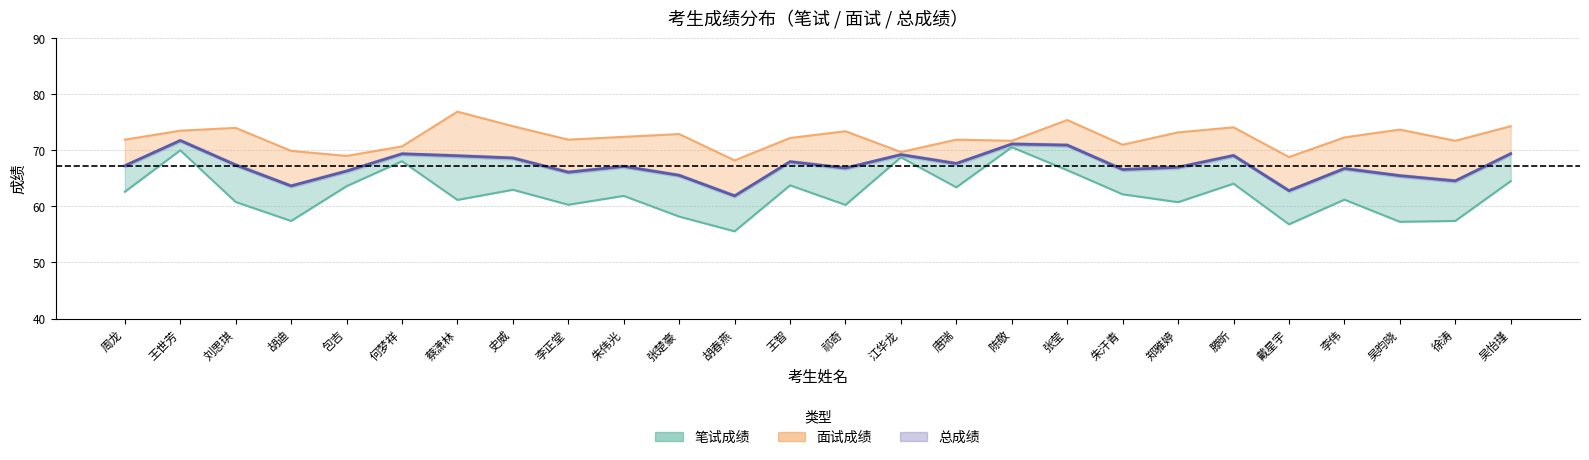

Which category has the lowest value in the 面试成绩 series?

胡春燕